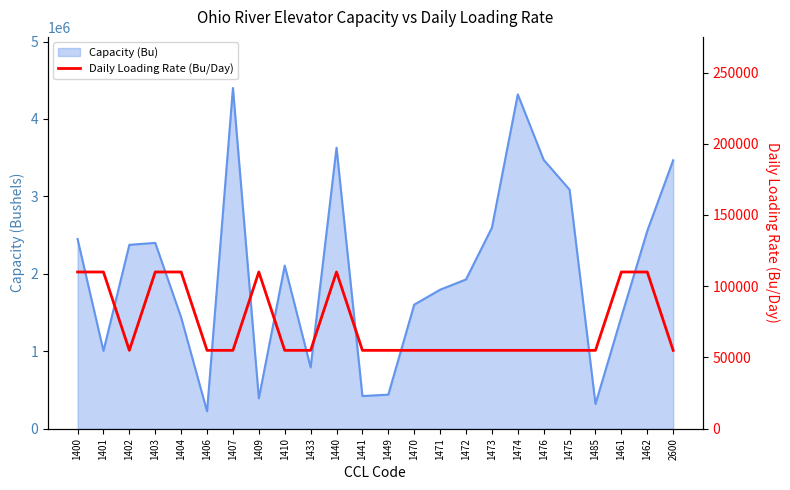

At which category does the chart reach its minimum across all series?

1402